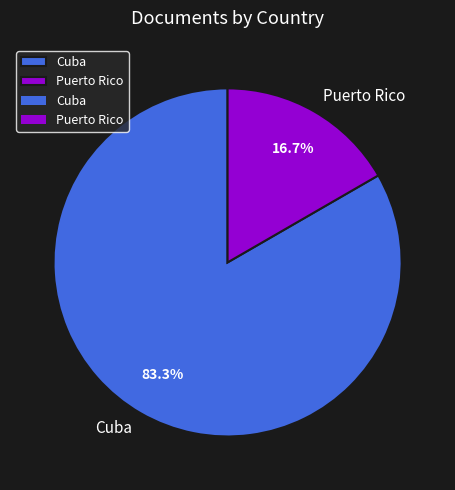

How many slices are in this pie chart?

2